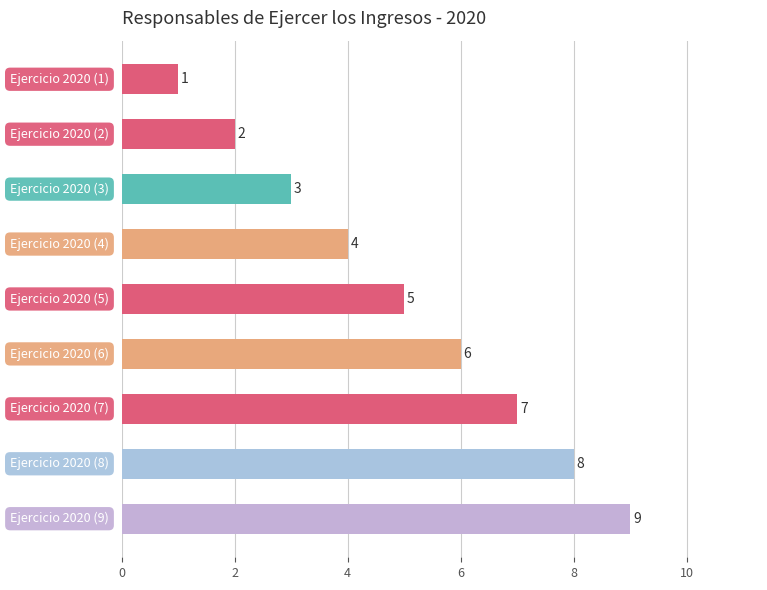

What is the value of the 8th bar from the top?

8